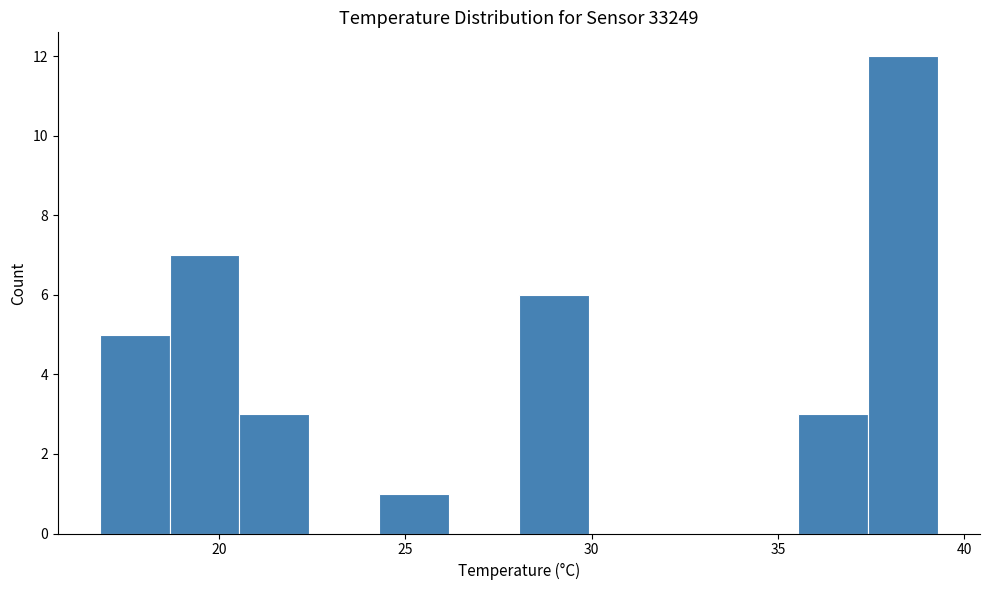

Read against the x-axis, roughly where is the centre of the tallest bar?

38.5